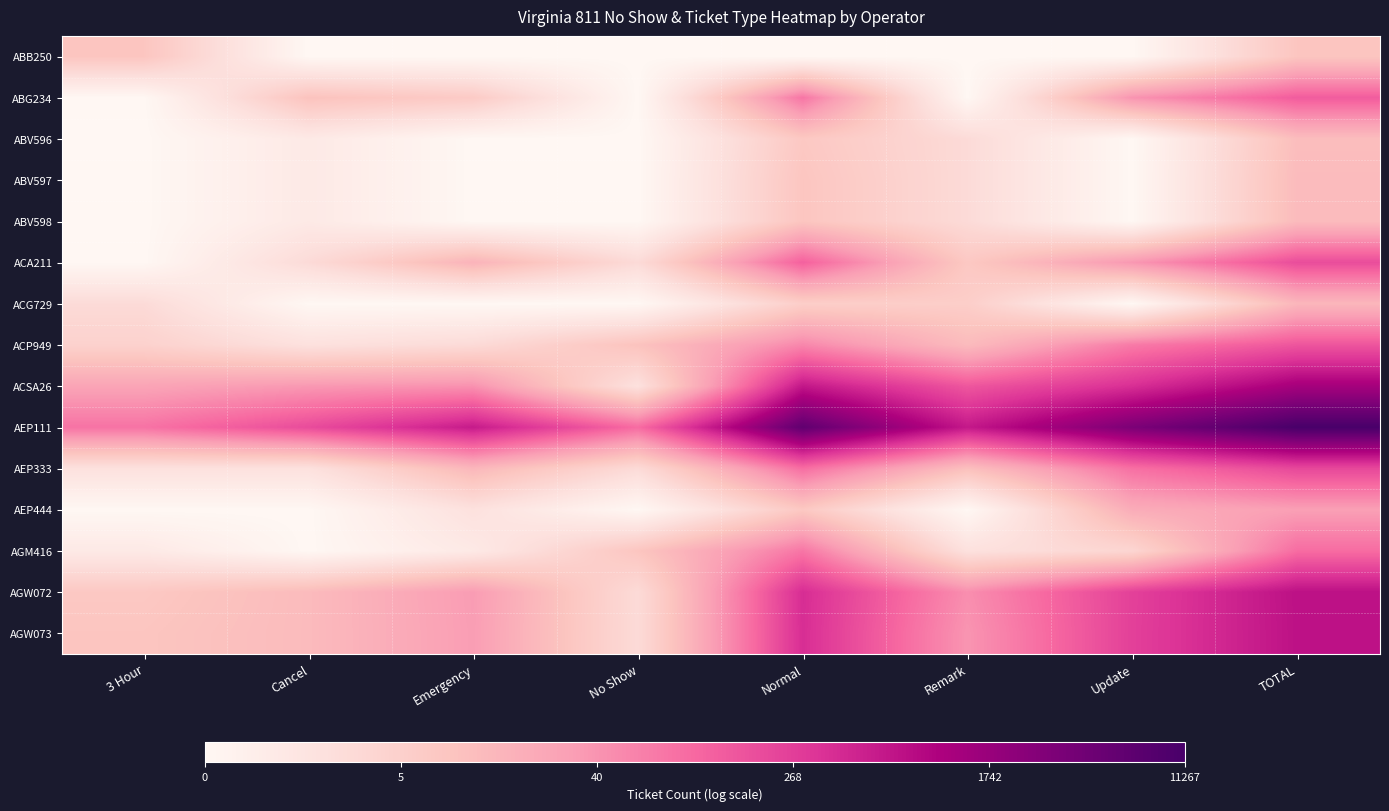

Reading right to left, extract all data points from this chart.

ABB250: TOTAL=2.3	Update=0.0	Remark=0.0	Normal=0.0	No Show=0.0	Emergency=0.0	Cancel=0.0	3 Hour=2.3
ABG234: TOTAL=4.9	Update=3.7	Remark=0.0	Normal=4.4	No Show=0.0	Emergency=2.1	Cancel=2.4	3 Hour=0.0
ABV596: TOTAL=2.6	Update=0.0	Remark=1.4	Normal=2.2	No Show=0.0	Emergency=0.0	Cancel=0.7	3 Hour=0.0
ABV597: TOTAL=2.6	Update=0.0	Remark=1.4	Normal=2.3	No Show=0.0	Emergency=0.0	Cancel=0.7	3 Hour=0.0
ABV598: TOTAL=2.6	Update=0.0	Remark=1.4	Normal=2.3	No Show=0.0	Emergency=0.0	Cancel=0.7	3 Hour=0.0
ACA211: TOTAL=5.3	Update=3.7	Remark=2.2	Normal=4.8	No Show=1.4	Emergency=2.9	Cancel=1.4	3 Hour=0.0
ACG729: TOTAL=2.8	Update=0.0	Remark=1.9	Normal=1.9	No Show=0.0	Emergency=0.0	Cancel=0.0	3 Hour=1.4
ACP949: TOTAL=5.1	Update=4.3	Remark=2.6	Normal=4.0	No Show=2.4	Emergency=1.4	Cancel=1.1	3 Hour=1.8
ACSA26: TOTAL=7.2	Update=5.9	Remark=5.0	Normal=6.5	No Show=1.1	Emergency=3.8	Cancel=3.6	3 Hour=3.3
AEP111: TOTAL=9.3	Update=8.1	Remark=6.4	Normal=8.7	No Show=4.6	Emergency=6.4	Cancel=5.3	3 Hour=4.4
AEP333: TOTAL=5.4	Update=4.5	Remark=2.5	Normal=4.5	No Show=1.4	Emergency=2.8	Cancel=1.1	3 Hour=1.1
AEP444: TOTAL=3.5	Update=3.1	Remark=0.0	Normal=2.2	No Show=0.0	Emergency=1.1	Cancel=0.0	3 Hour=0.0
AGM416: TOTAL=4.6	Update=1.6	Remark=1.1	Normal=4.4	No Show=2.3	Emergency=0.7	Cancel=0.0	3 Hour=0.7
AGW072: TOTAL=6.6	Update=5.5	Remark=3.9	Normal=6.0	No Show=1.4	Emergency=3.6	Cancel=2.6	3 Hour=2.2
AGW073: TOTAL=6.6	Update=5.6	Remark=3.7	Normal=6.0	No Show=1.4	Emergency=3.5	Cancel=2.6	3 Hour=2.3